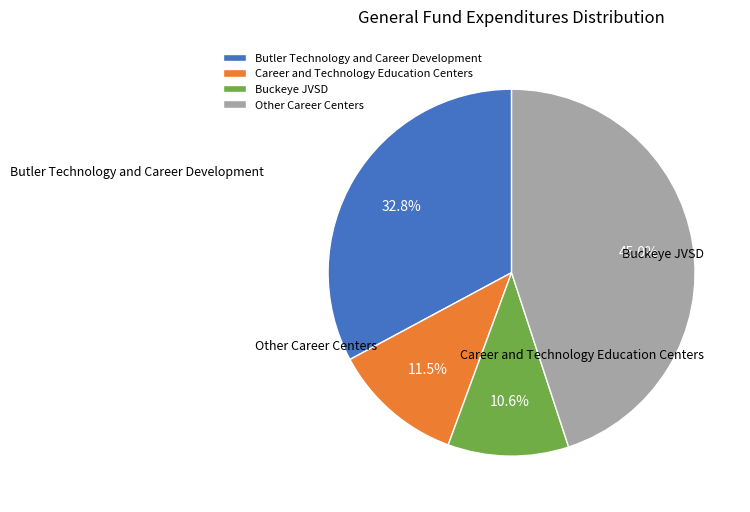

Is there a majority slice in this chart?

No